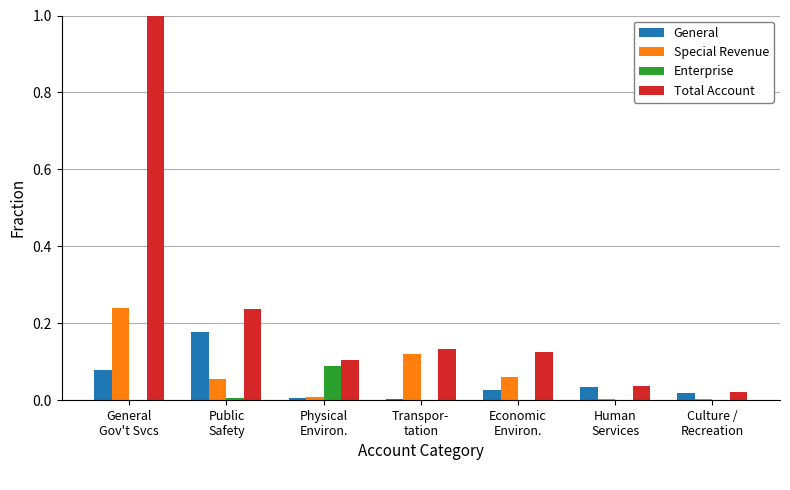

Does the chart contain stacked bars?

No